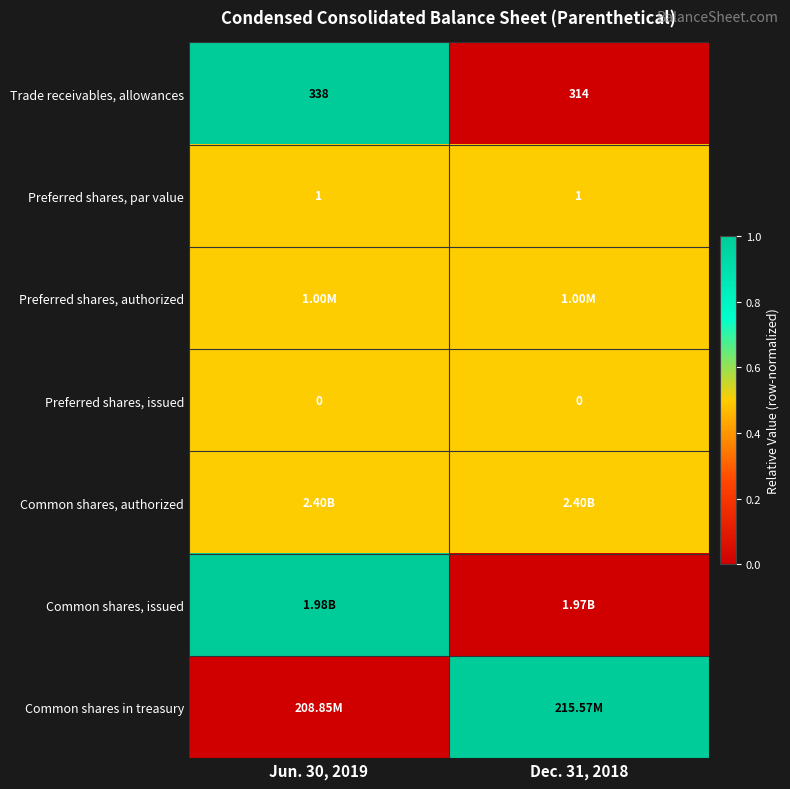

What is the average value of the Preferred shares, par value series?

1.0